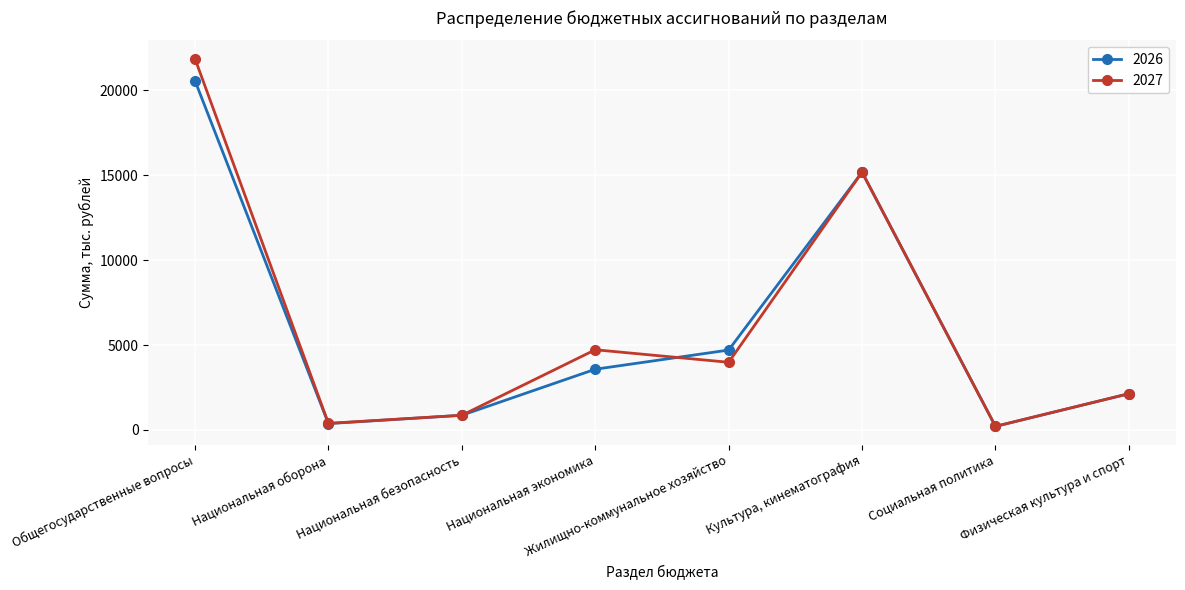

What is the difference between the maximum and minimum values in the 2026 series?

20361.4